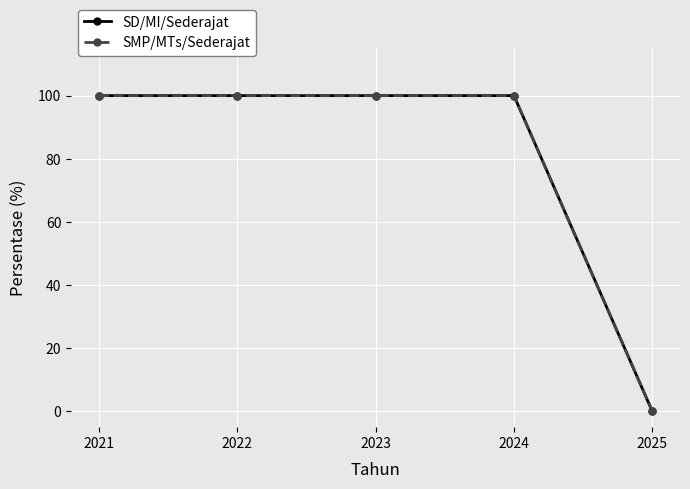

True or false: SD/MI/Sederajat and SMP/MTs/Sederajat cross at least once.

False